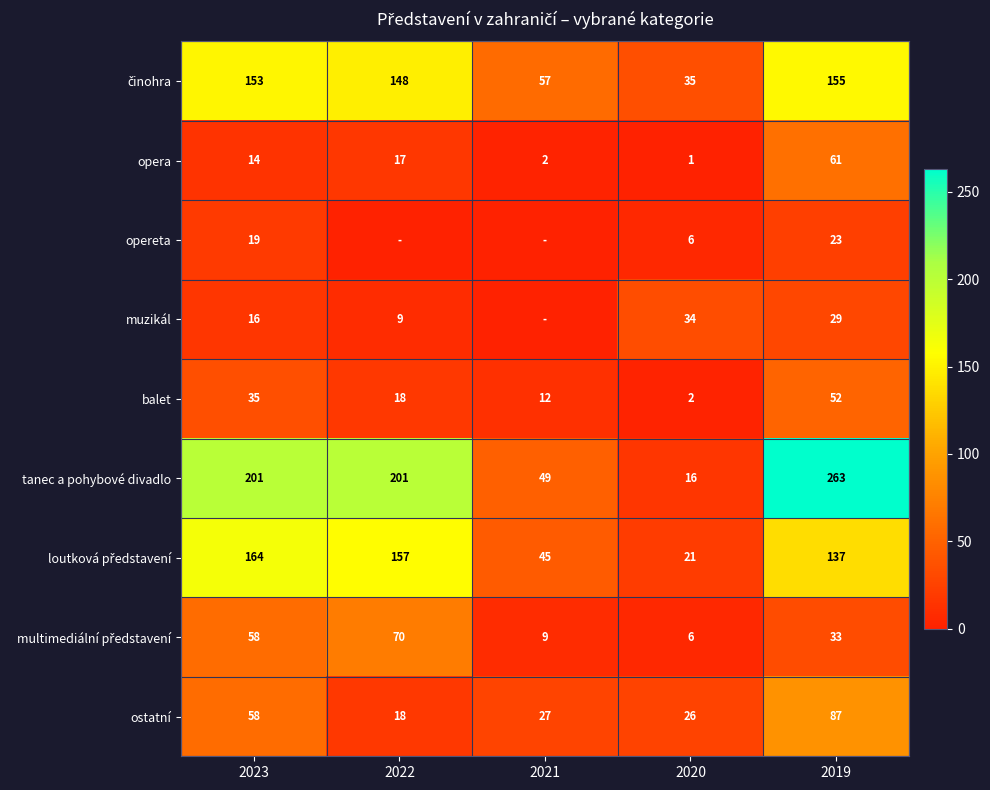

The value of muzikál at 2023 is 21. True or false?

False